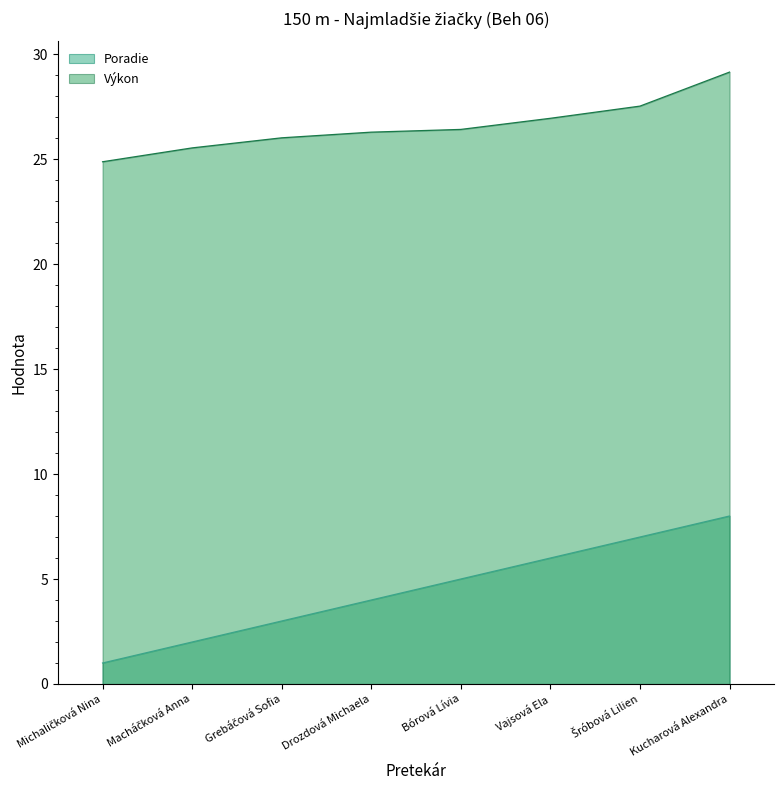

Which series has the largest total across all categories?

Výkon